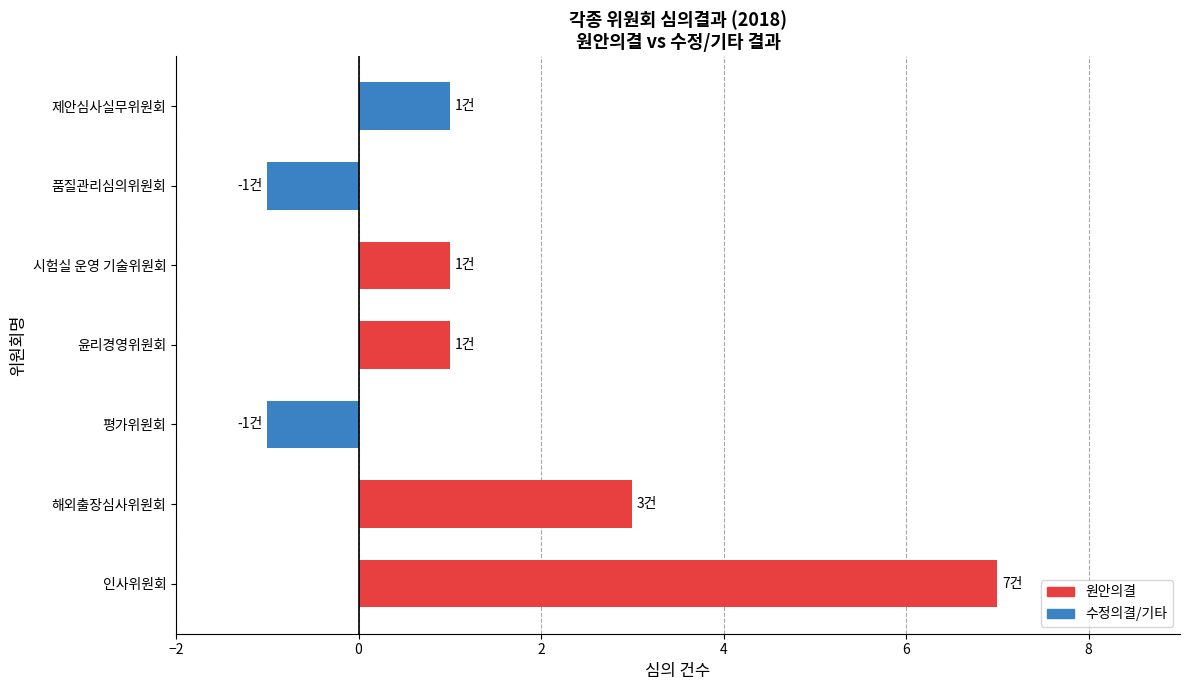

How many bars are there in total?

7